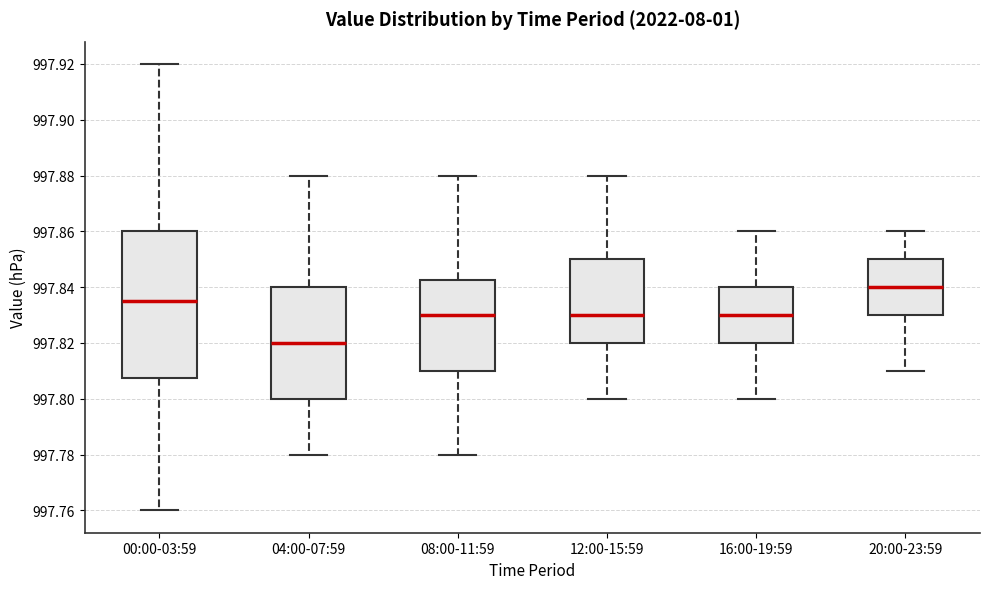

Which box has the lowest median line?

04:00-07:59